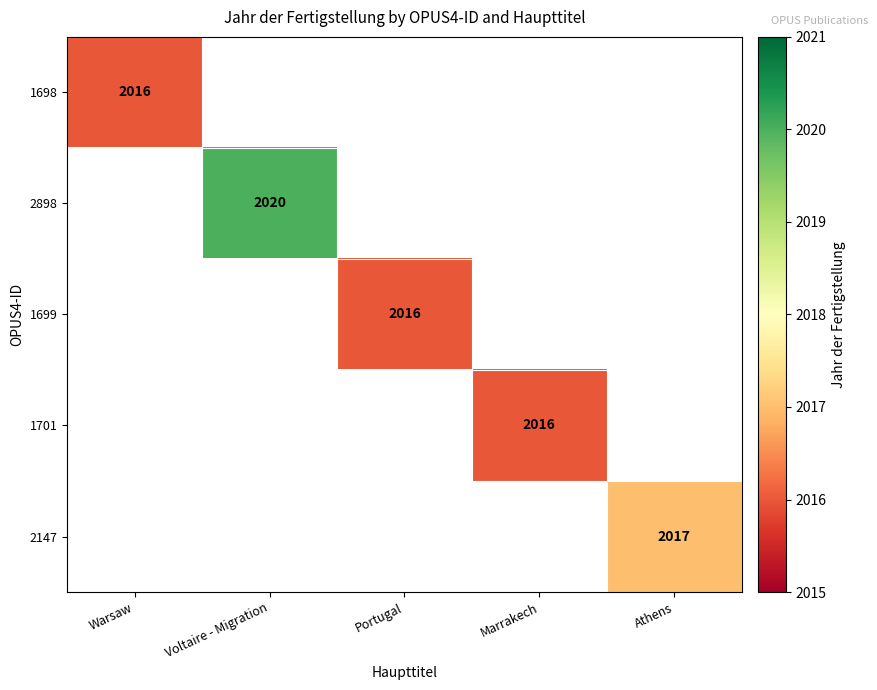

The value of 1698 at Warsaw is 3189. True or false?

False